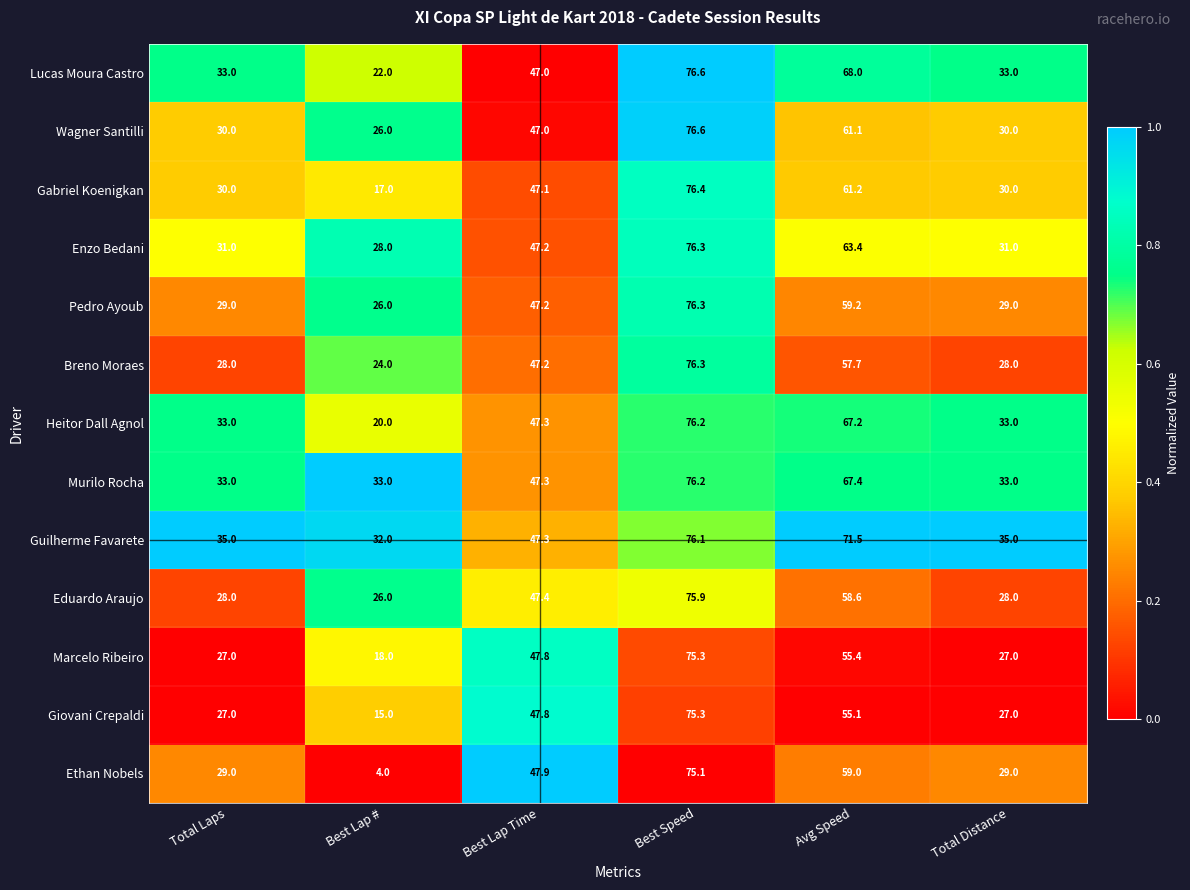

What is the average value of the Breno Moraes series?

43.5